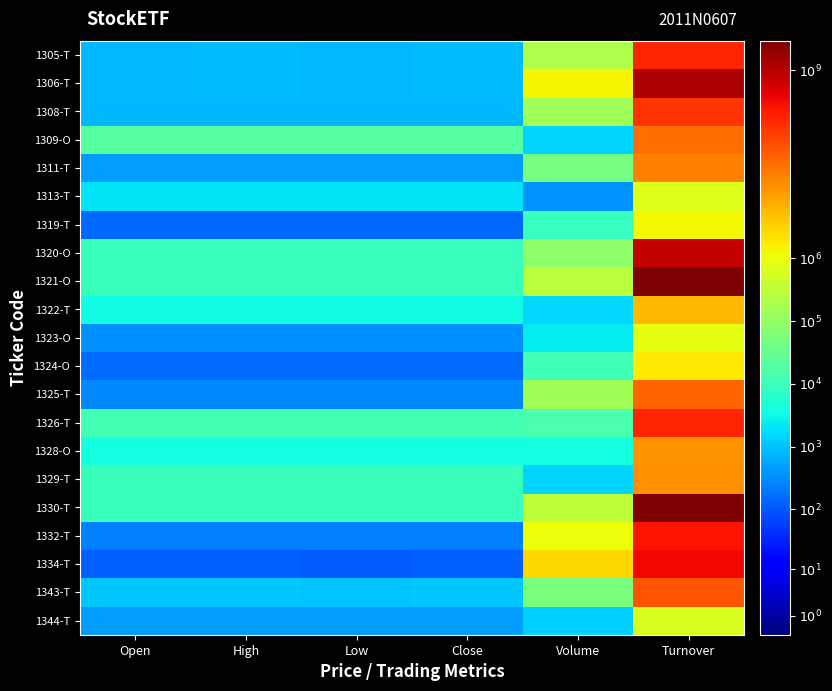

How many categories are shown in the chart?

6